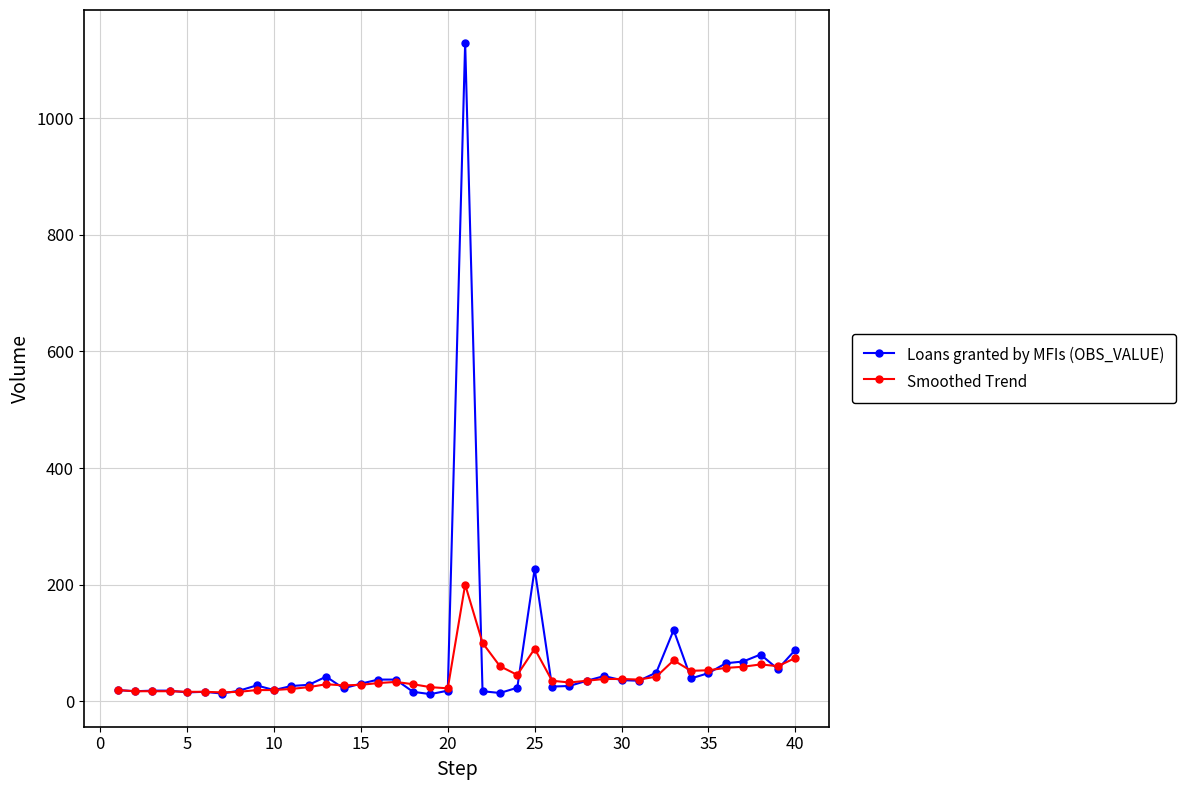

True or false: Loans granted by MFIs (OBS_VALUE) and Smoothed Trend cross at least once.

True